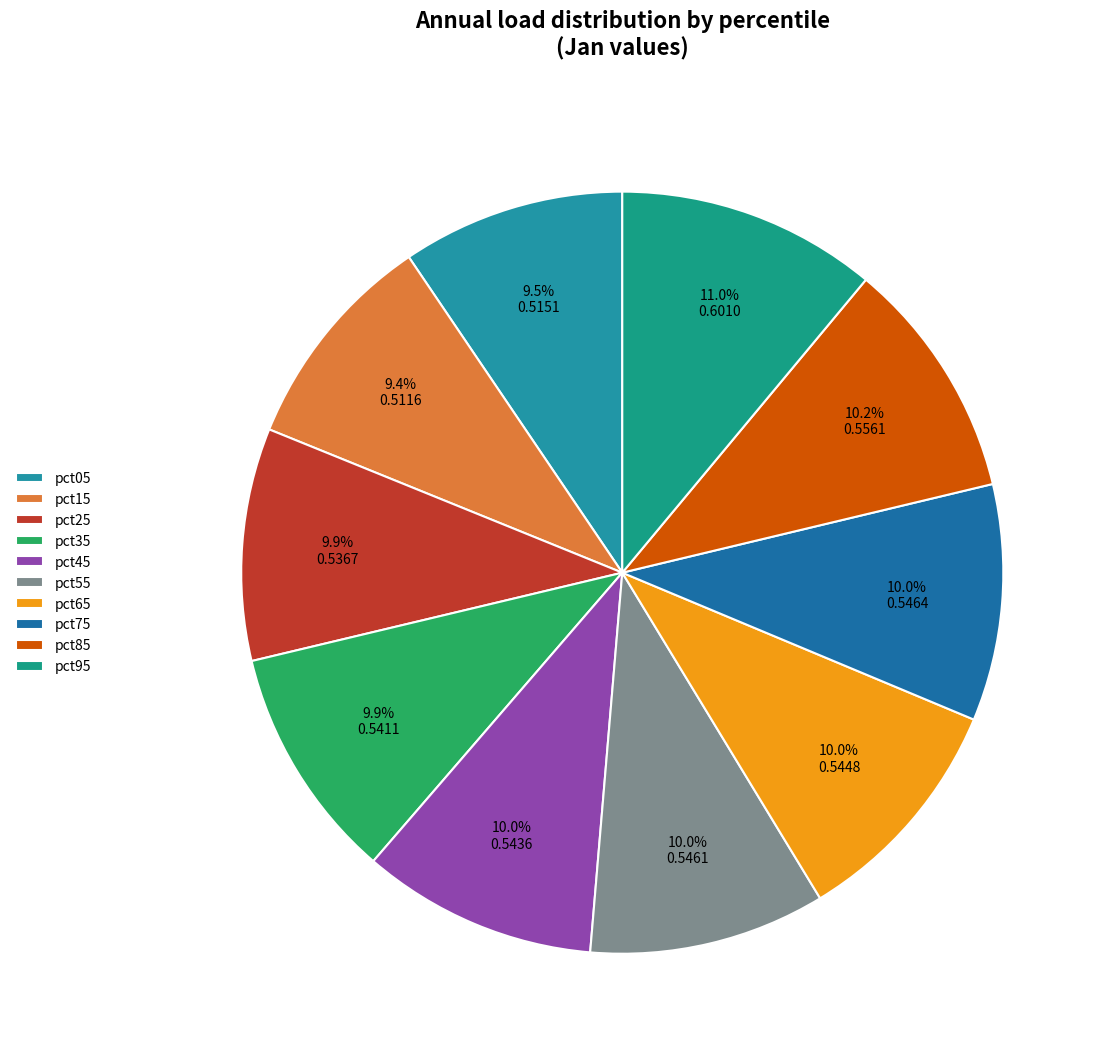

Rank the categories by value from lowest to highest.

pct15, pct05, pct25, pct35, pct45, pct65, pct55, pct75, pct85, pct95